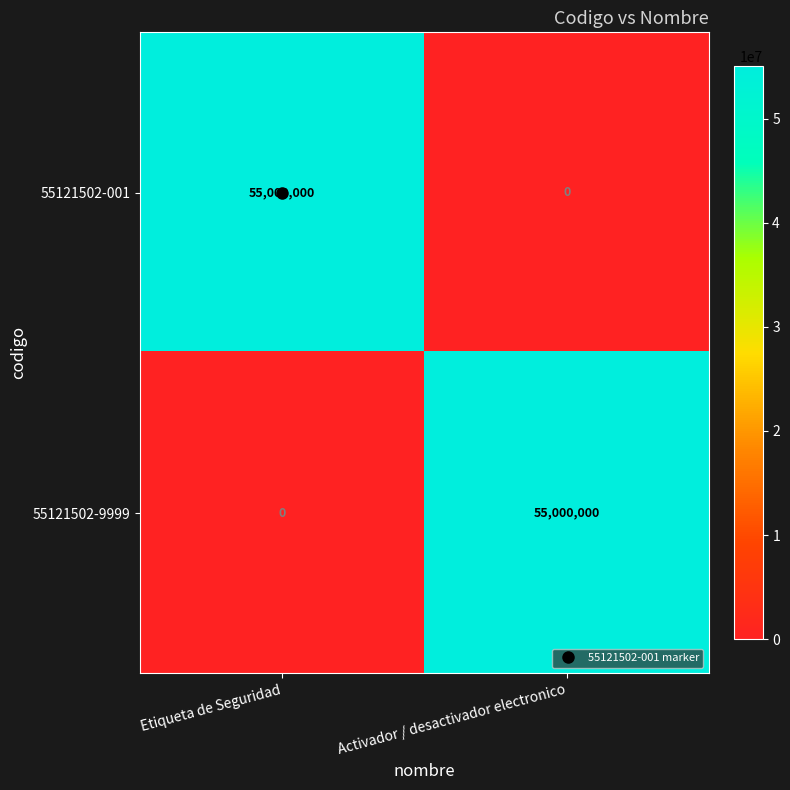

What is the difference between the highest and lowest values at Activador / desactivador electronico?

55000000